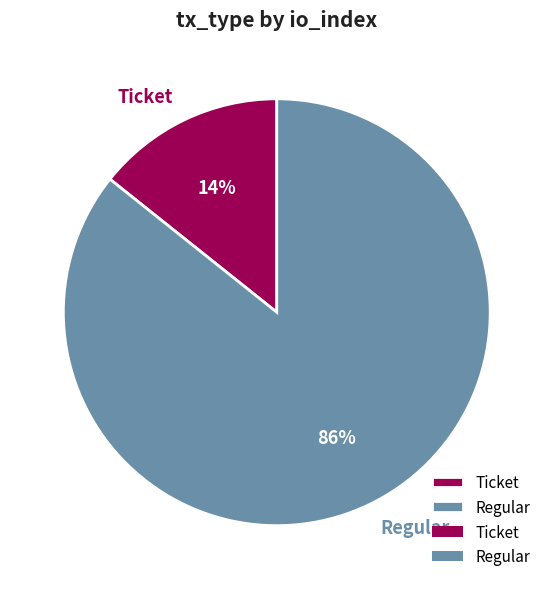

Do Regular and Ticket together represent more than half of the pie?

Yes